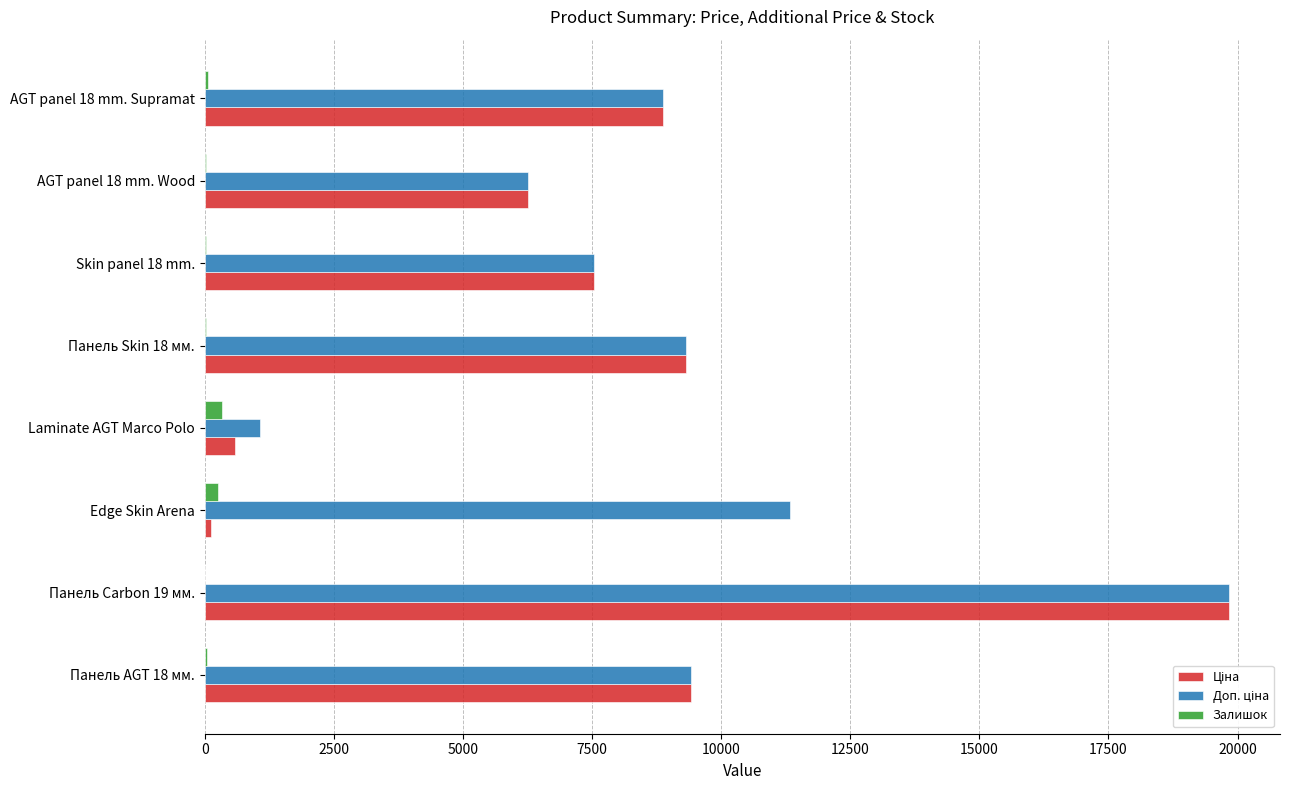

Which label corresponds to the largest value in the chart?

Панель Carbon 19 мм.